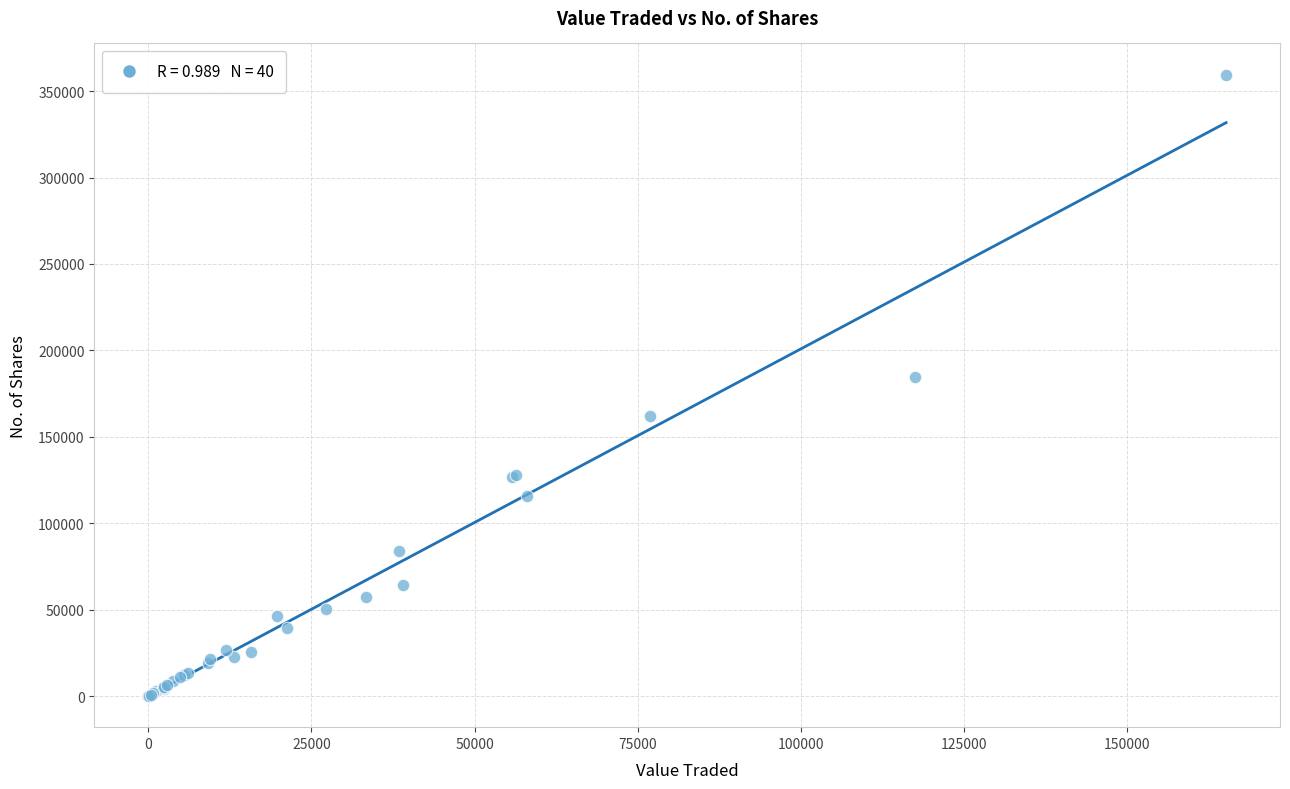

What Y value in the scatter plot is closest to 179797?

184559